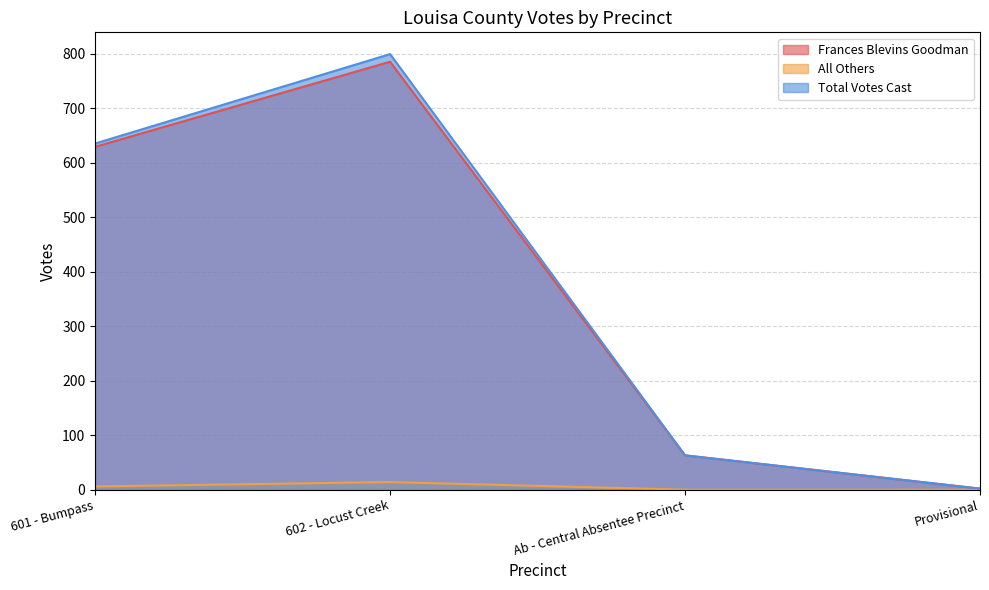

True or false: Frances Blevins Goodman and All Others cross at least once.

False